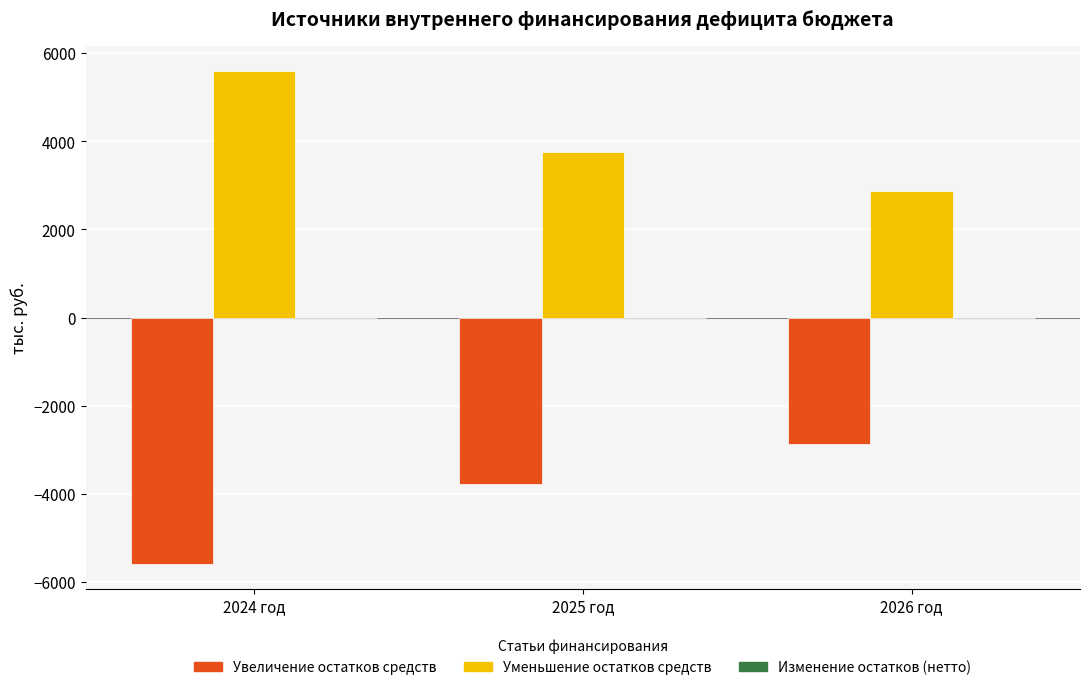

What is the greatest value displayed?

5602.0